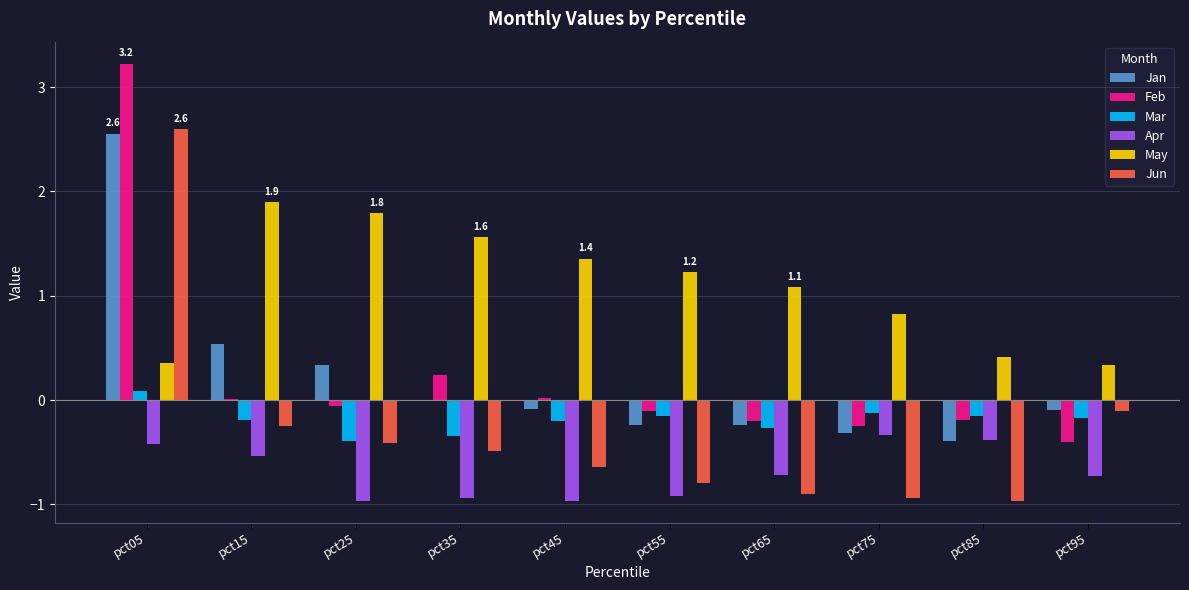

What is the sum of all Feb values?

2.3